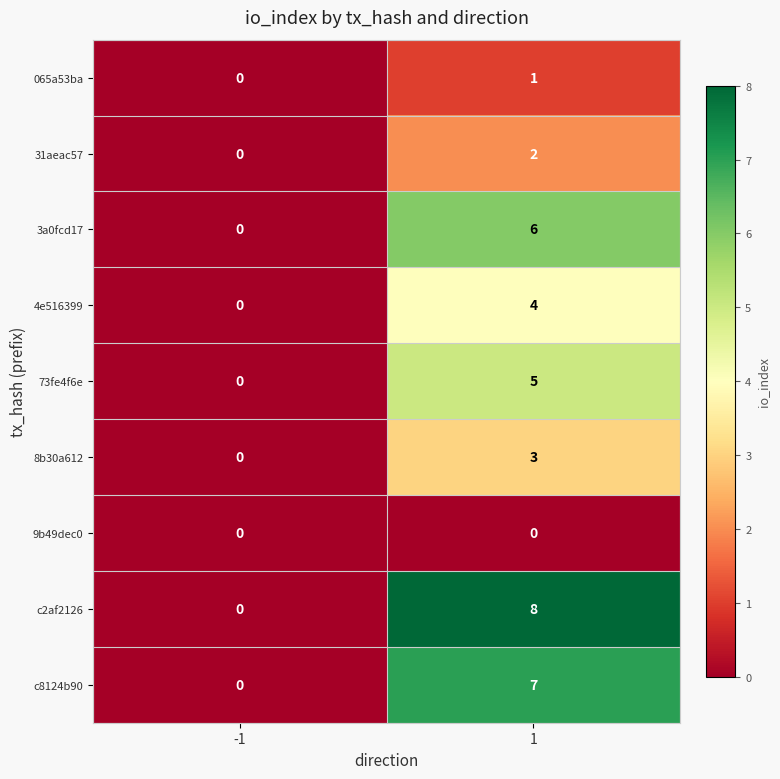

Count the number of categories in the chart.

2